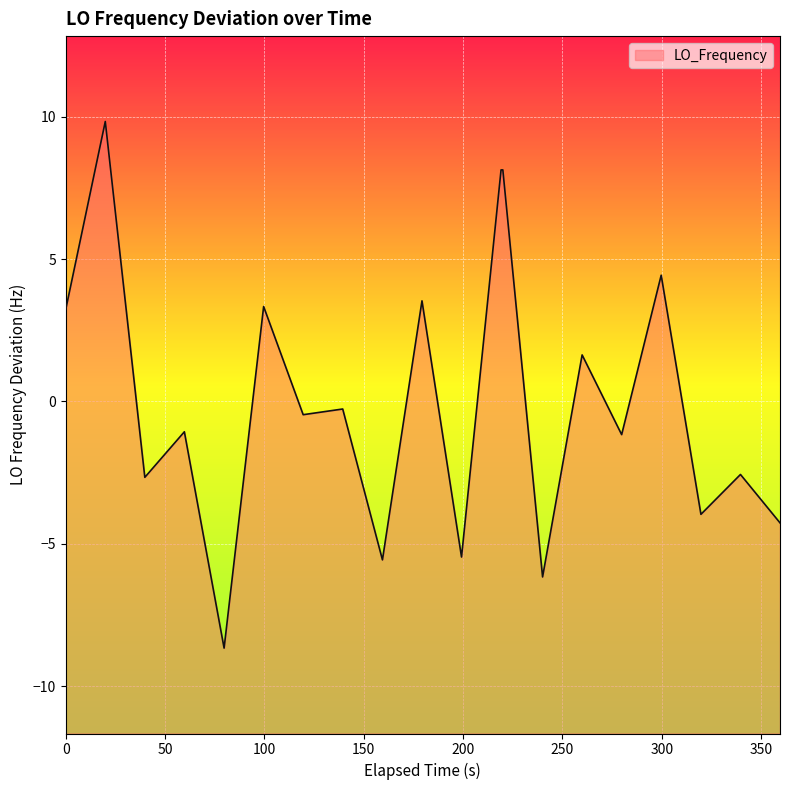

What is the greatest value displayed?

9.8